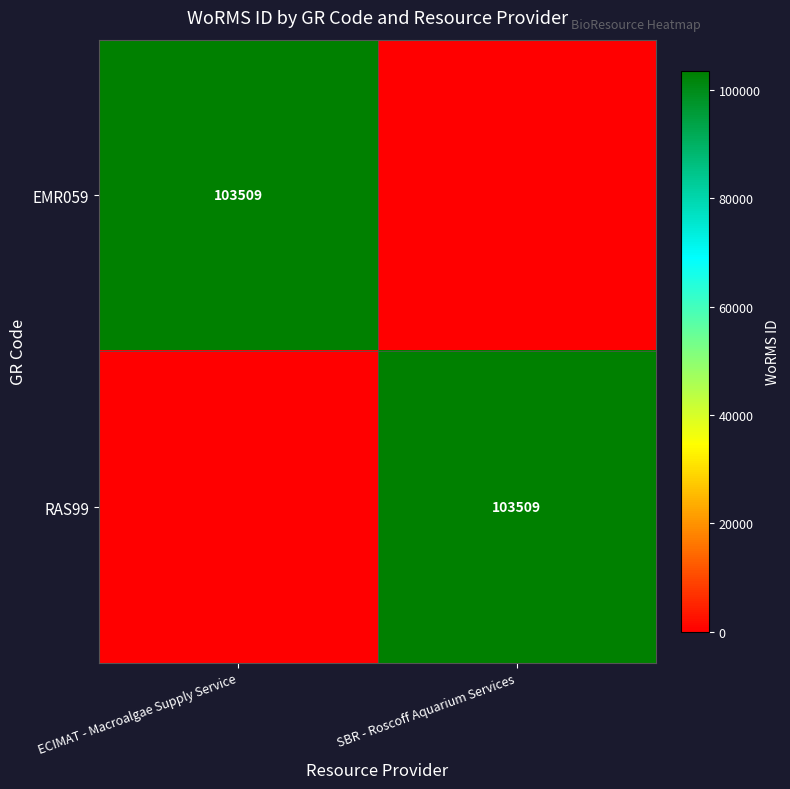

The RAS99 series shows 103509 at SBR - Roscoff Aquarium Services. True or false?

True